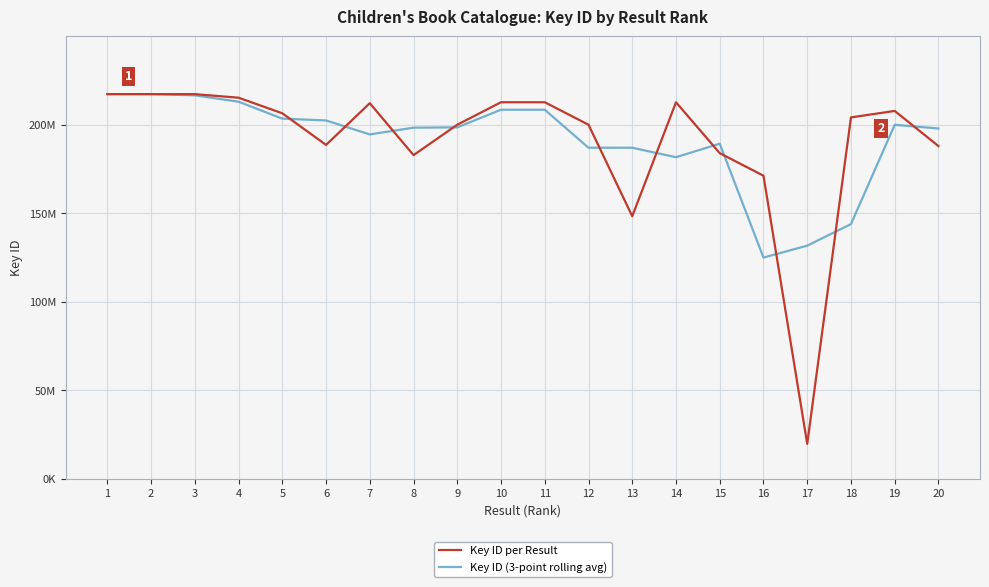

At which label does Key ID (3-point rolling avg) first exceed 198?

1